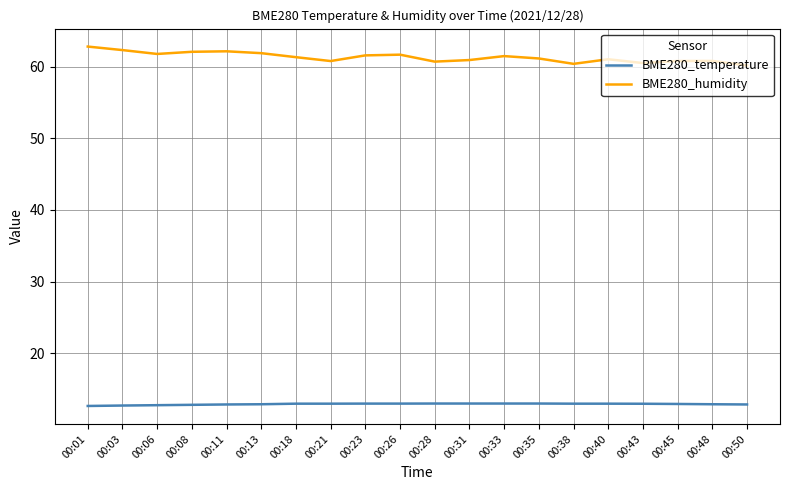

What is the minimum value for BME280_temperature?

12.7